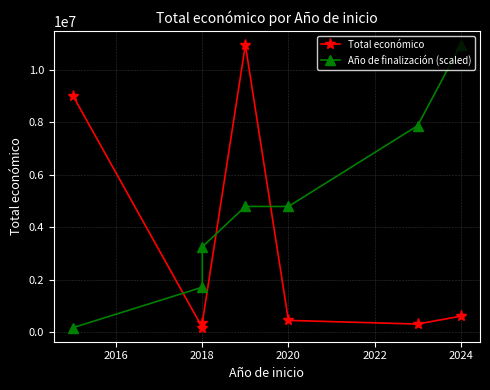

Rank the series at 2014 from lowest to highest value.

Año de finalización (scaled), Total económico